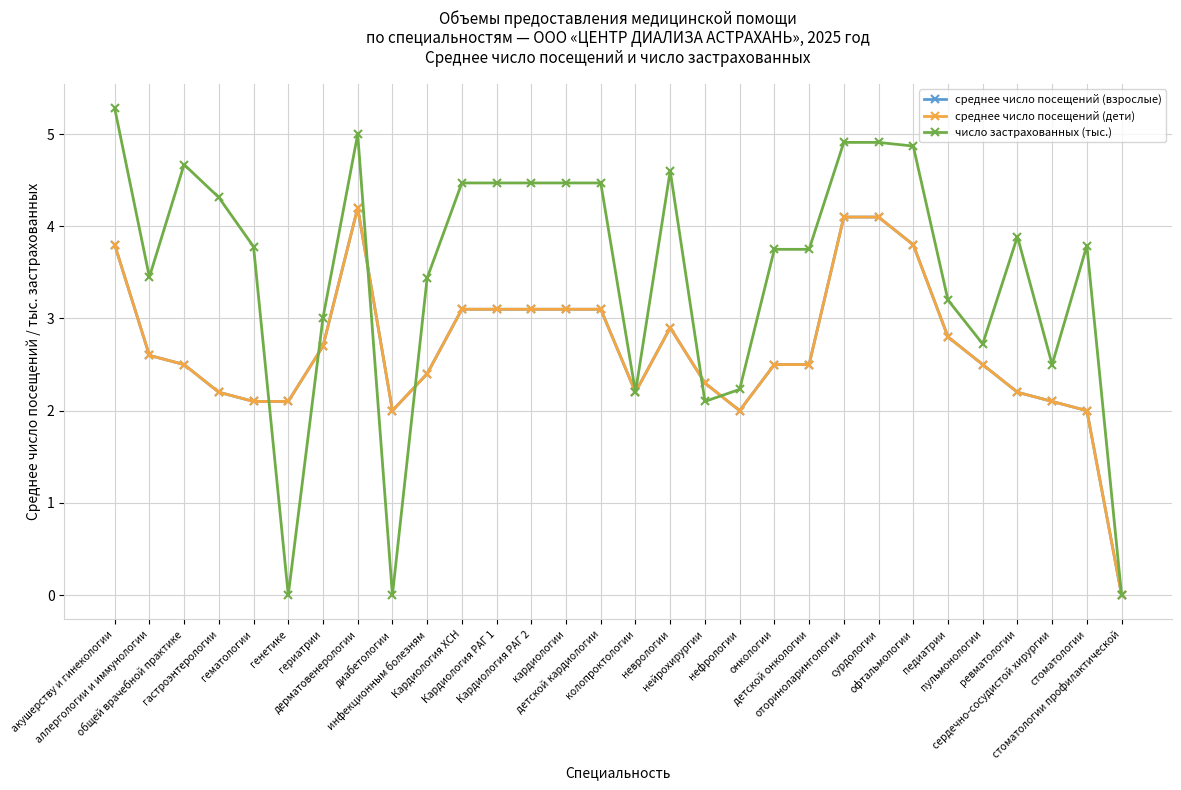

Does the chart have visible grid lines?

Yes